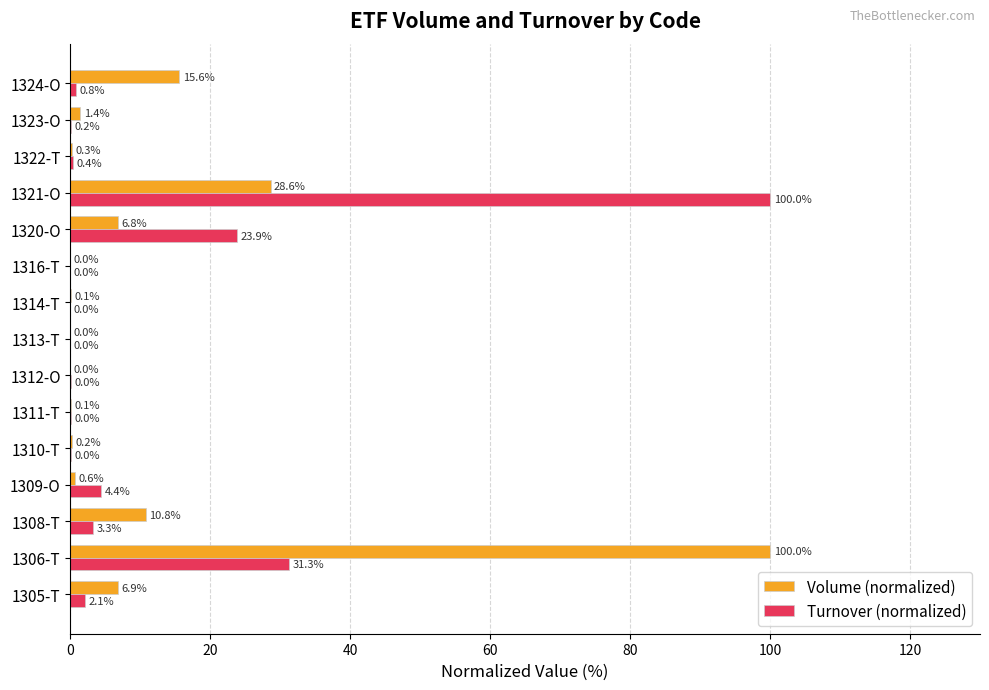

At which category is the sum across all series the highest?

1306-T